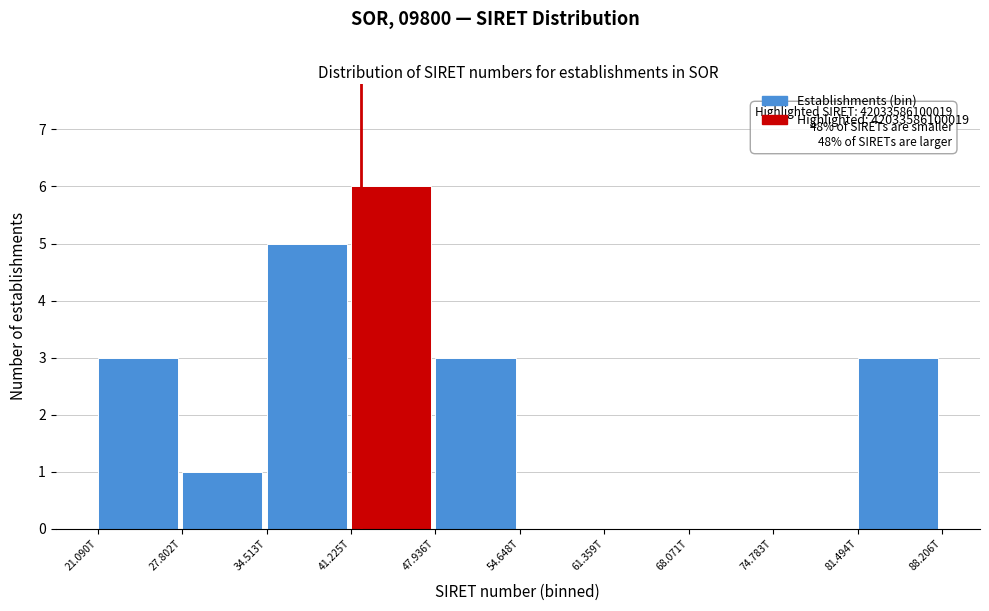

Reading left to right, extract all data points from this chart.

21.090T=3	27.802T=1	34.513T=5	41.225T=6	47.936T=3	54.648T=0	61.359T=0	68.071T=0	74.783T=0	81.494T=3